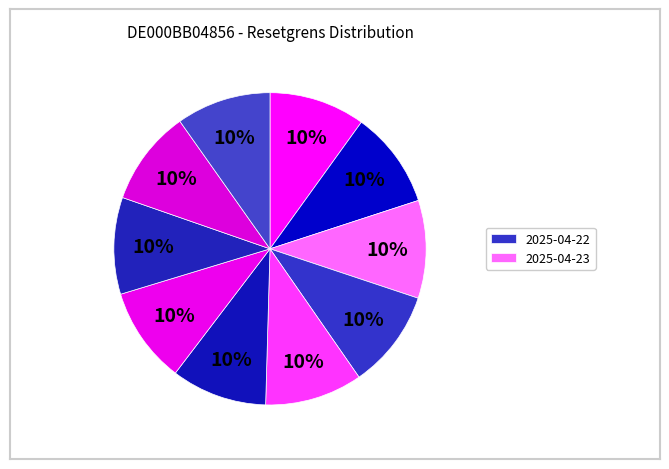

Count the number of slices in the pie.

10